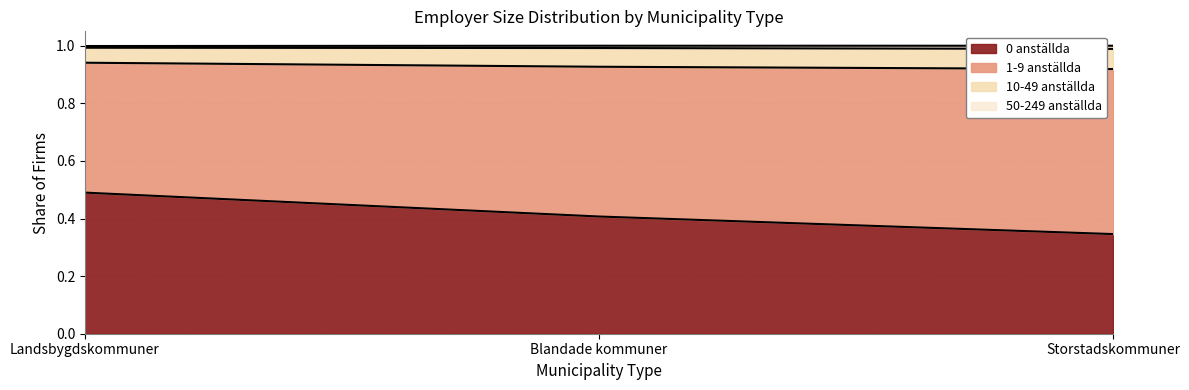

True or false: 0 anställda has a value of 0.5 at Landsbygdskommuner.

True